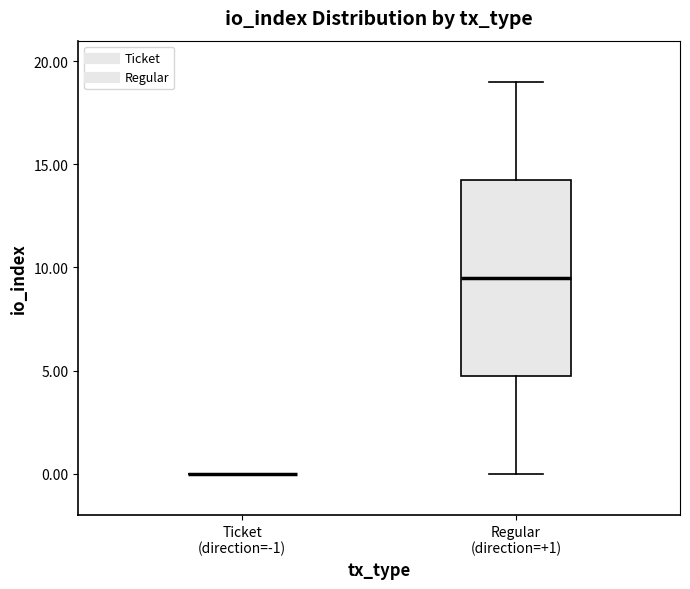

Which box is the tallest, from its lower edge to its upper edge?

Regular (direction=+1)